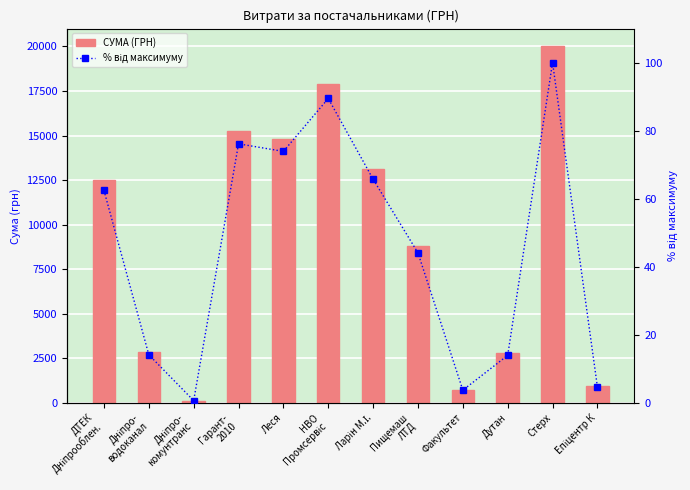

What is the label of the 12th bar from the left?

Епіцентр К